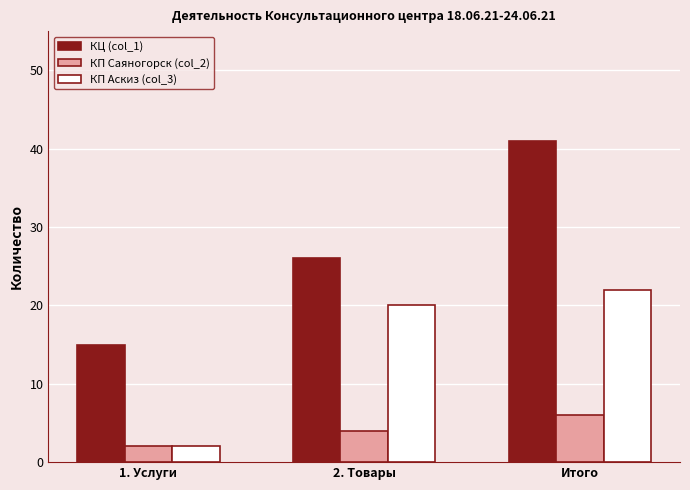

What is the lowest value of the КП Аскиз (col_3) series?

2